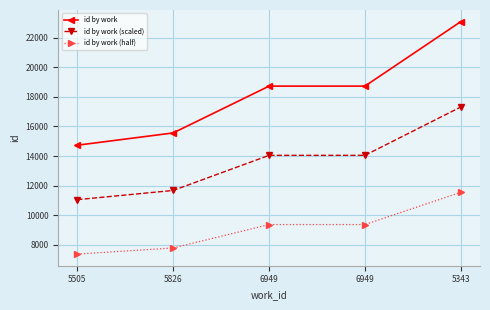

Is this an area chart (filled region under the line)?

No